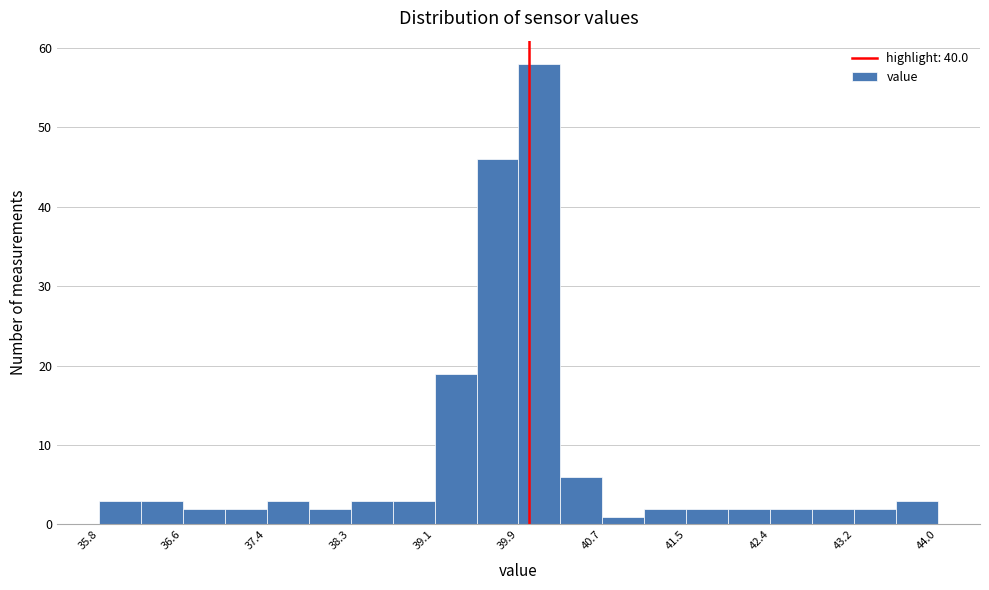

Over which range of the x-axis is the bar tallest?

39.90 to 40.31